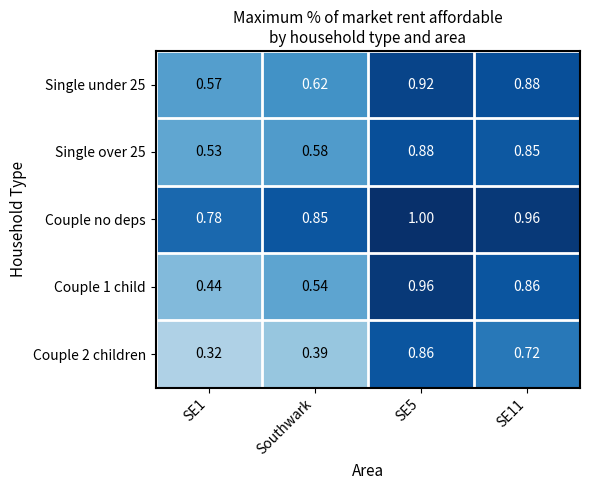

Which series has the largest total across all categories?

Couple no deps